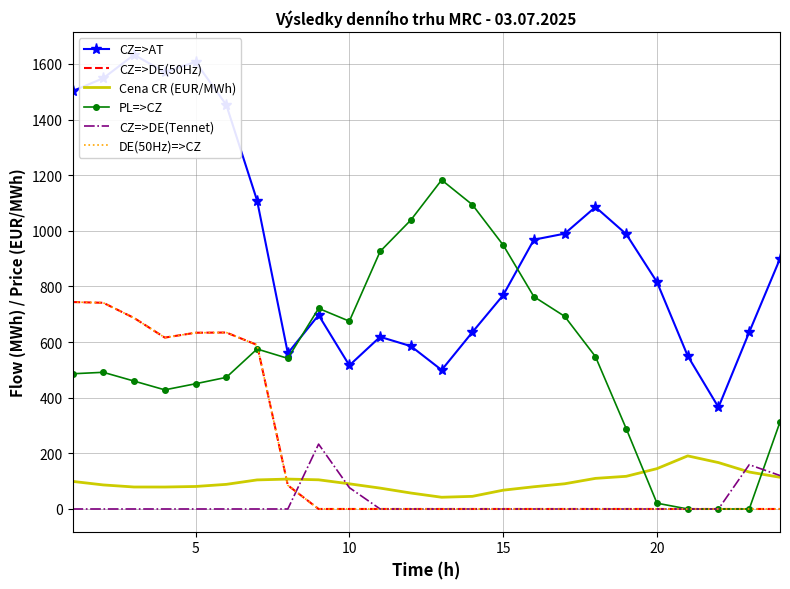

At which category is the sum across all series the highest?

5